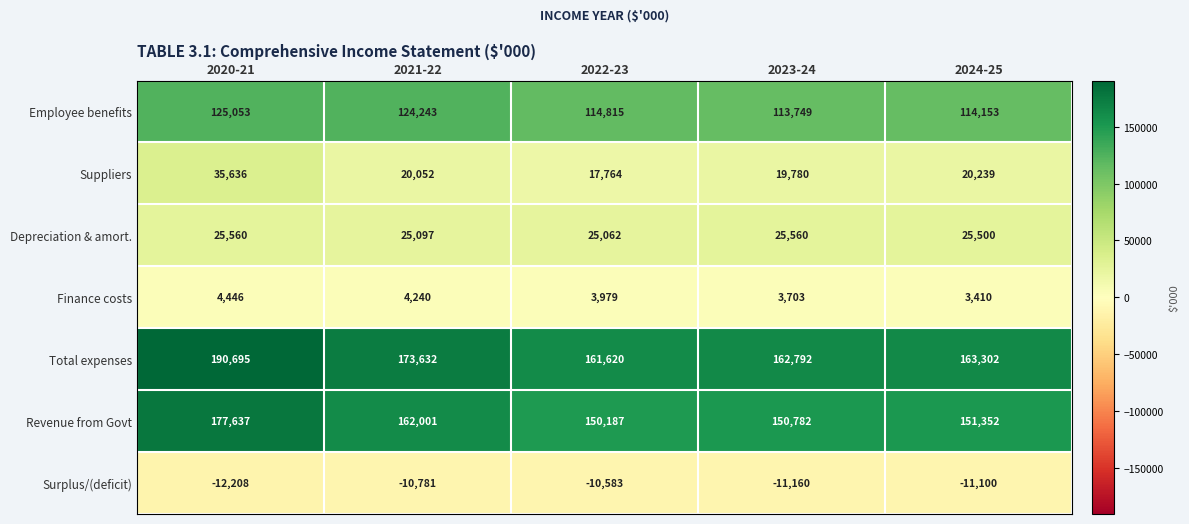

Which series has the widest spread of values?

Total expenses